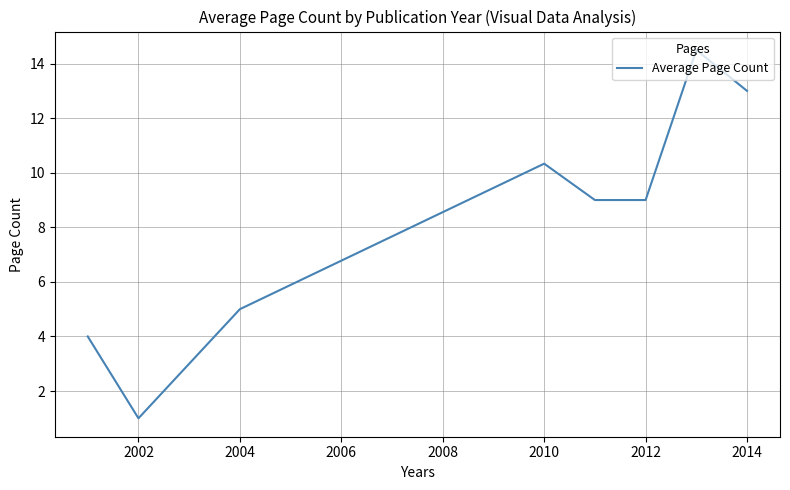

True or false: there are more than 2 points higher than both neighbors.

False